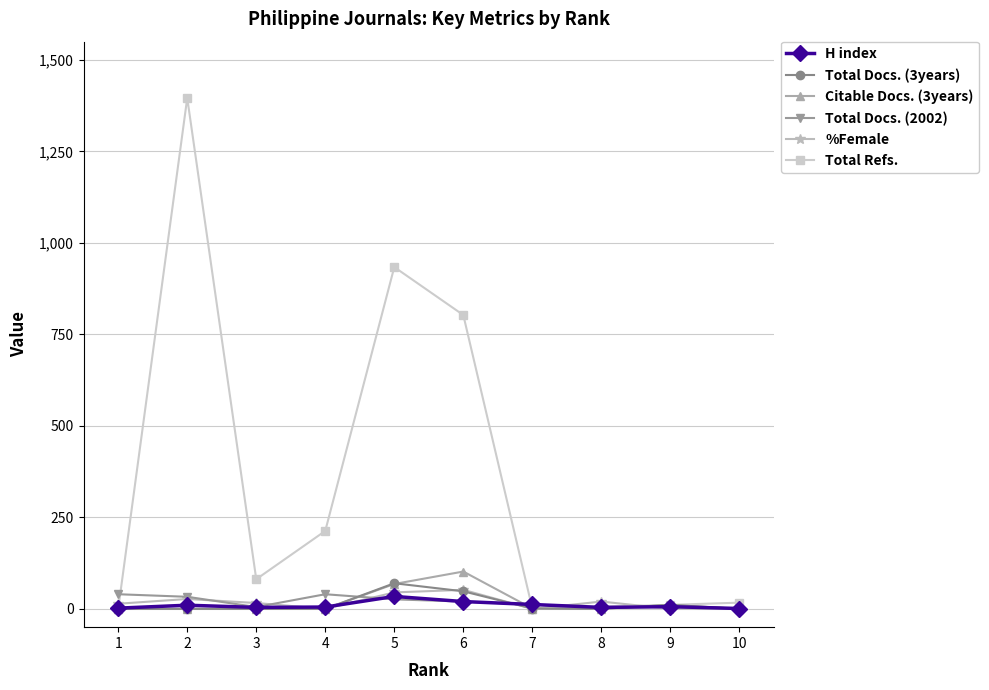

At which category does Total Refs. reach its first local valley?

3